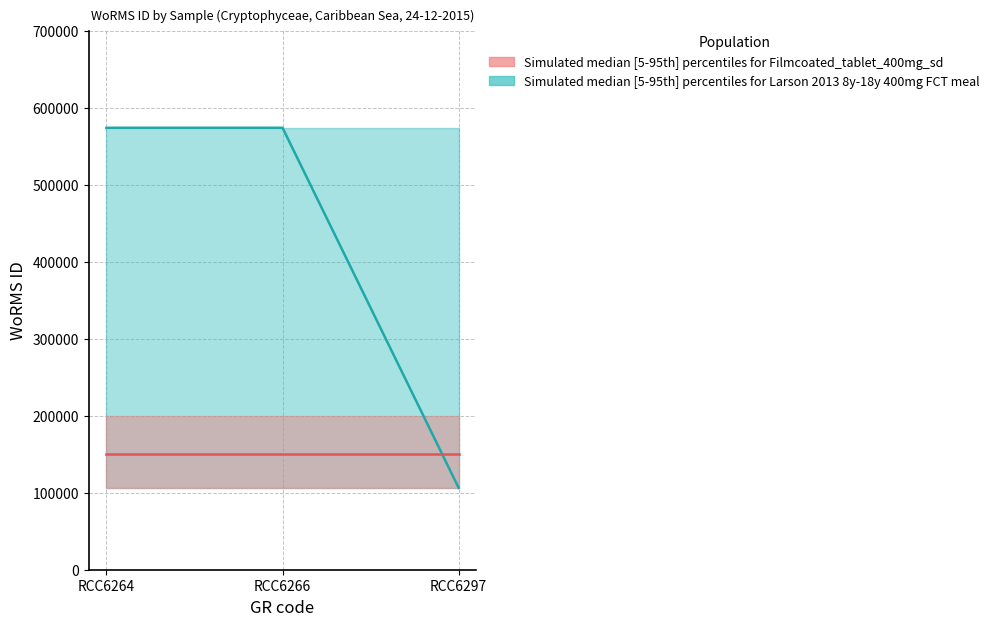

Rank the categories by value from lowest to highest.

RCC6297, RCC6264, RCC6266